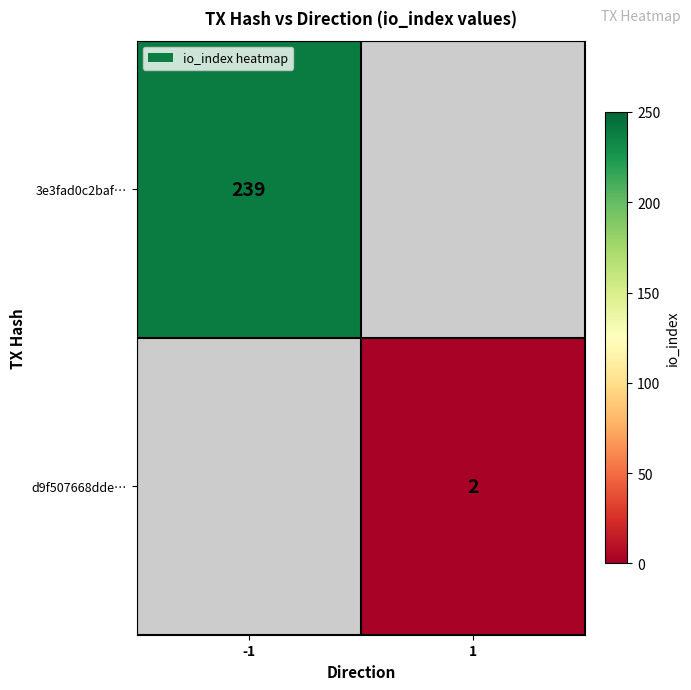

Is the value of d9f507668dde… at 1 greater than the value of 3e3fad0c2baf… at -1?

No